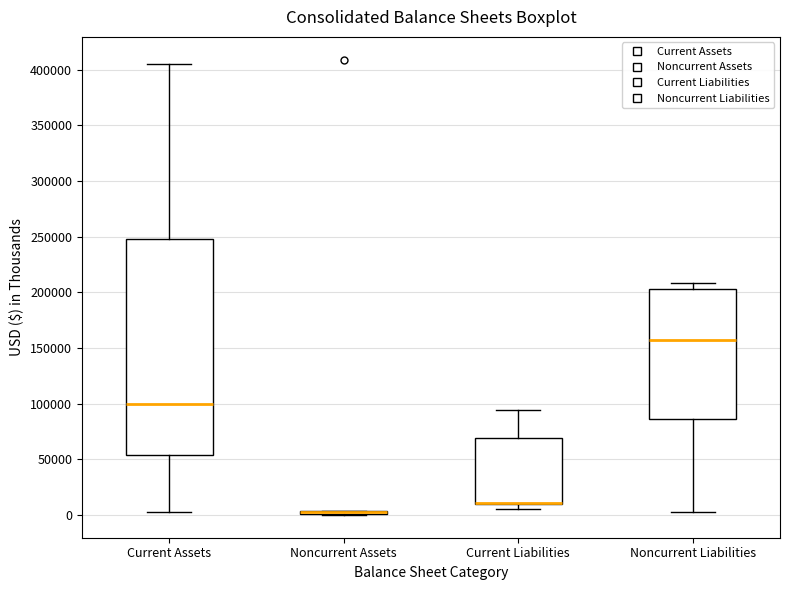

Which box is the tallest, from its lower edge to its upper edge?

Current Assets